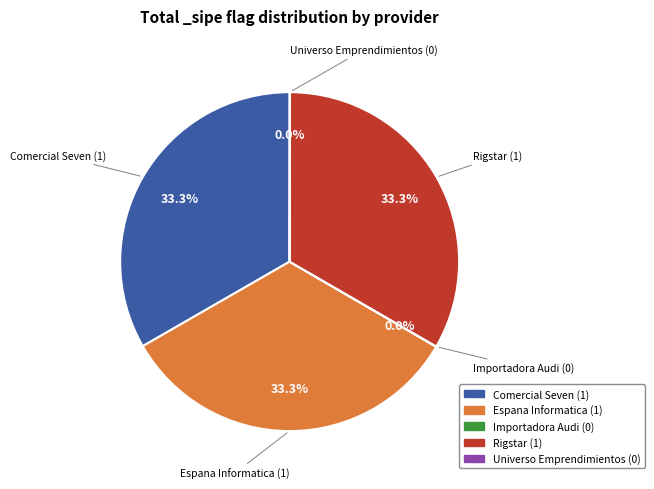

Is there a majority slice in this chart?

No